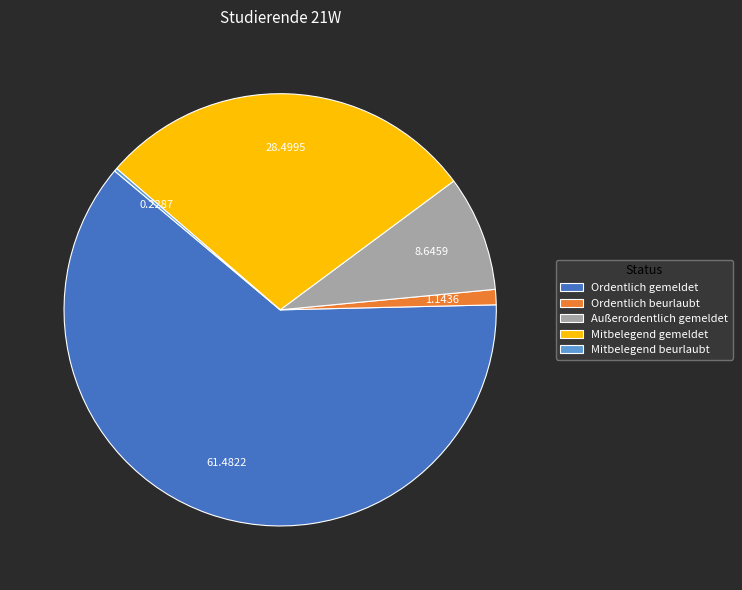

Is the sum of Mitbelegend gemeldet and Ordentlich gemeldet greater than half?

Yes